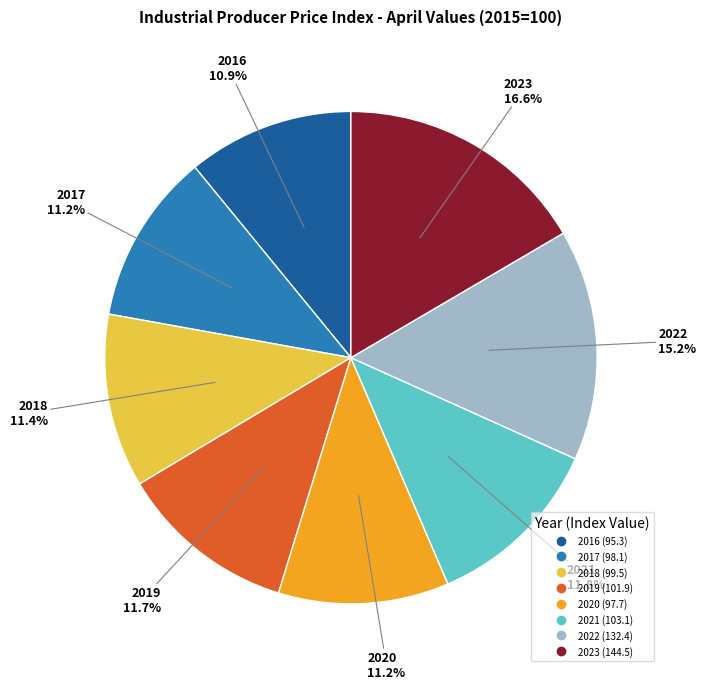

Which category has the biggest portion of the pie?

2023